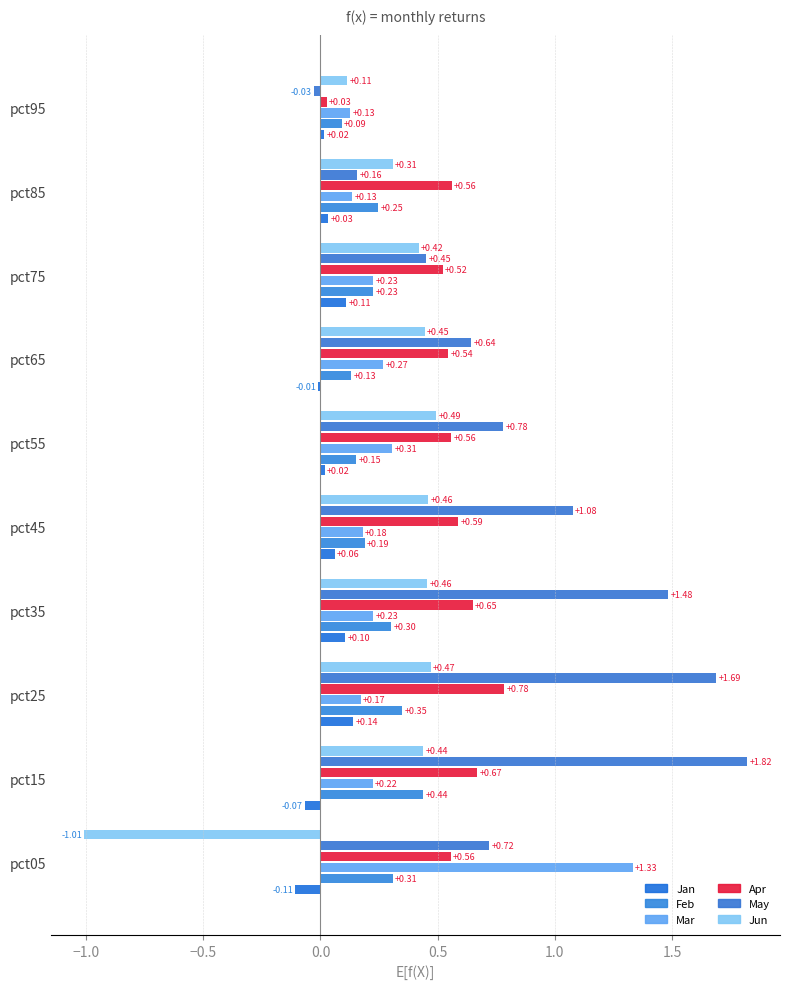

What is the maximum value for Jan?

0.1